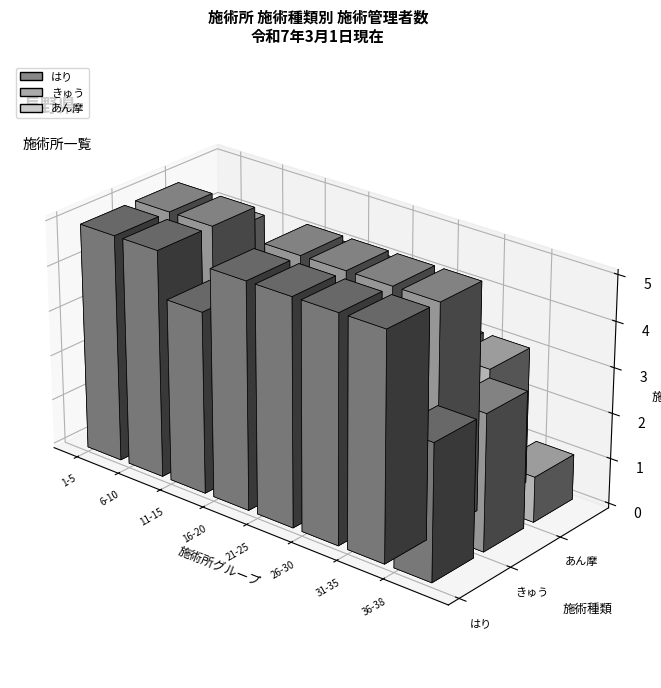

Between 18 and 28, which series saw the biggest shift?

あん摩